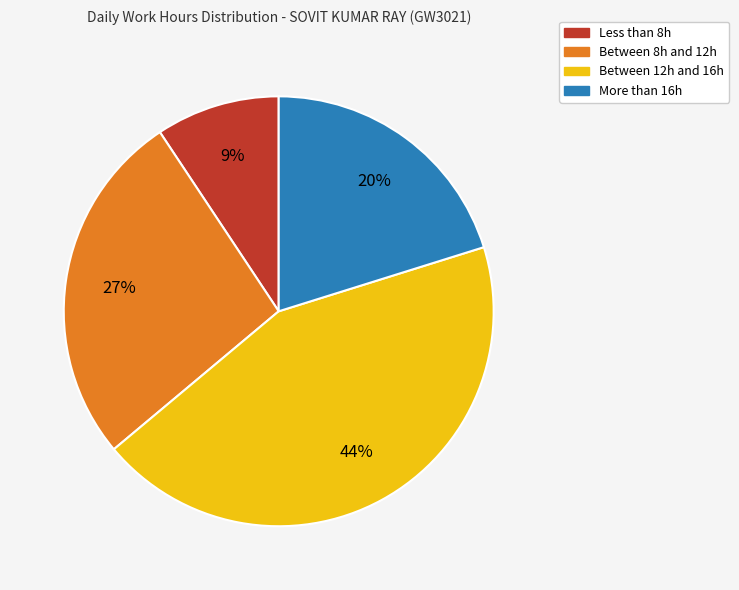

Does any single category account for the majority?

No